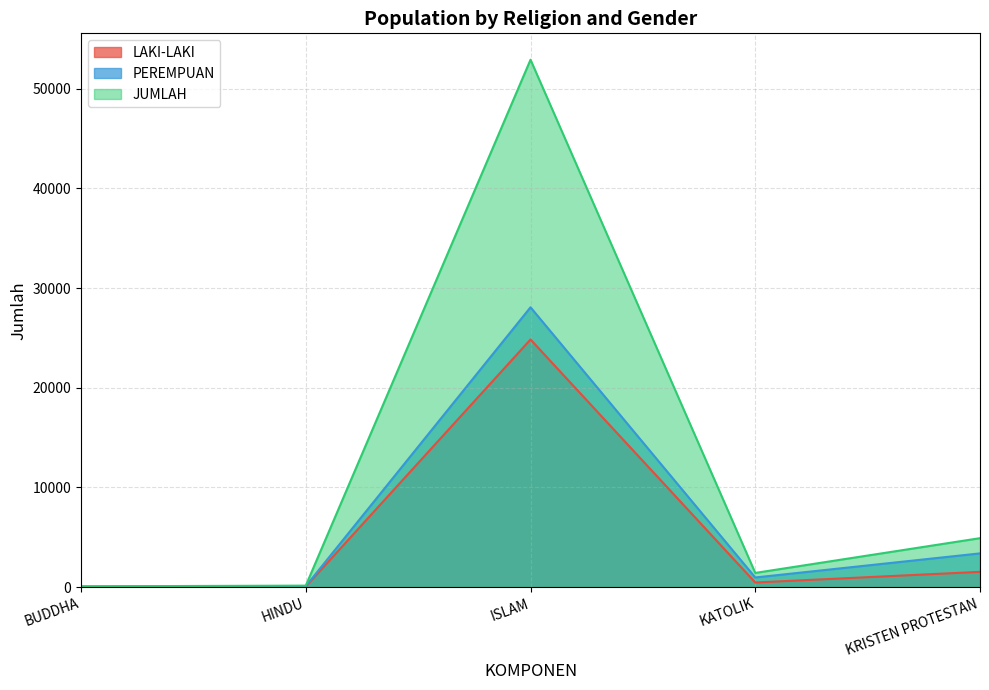

Reading left to right, what are all the values shown in this chart?

LAKI-LAKI: BUDDHA=36	HINDU=54	ISLAM=24846	KATOLIK=458	KRISTEN PROTESTAN=1528
PEREMPUAN: BUDDHA=38	HINDU=91	ISLAM=28079	KATOLIK=963	KRISTEN PROTESTAN=3380
JUMLAH: BUDDHA=74	HINDU=145	ISLAM=52925	KATOLIK=1421	KRISTEN PROTESTAN=4908